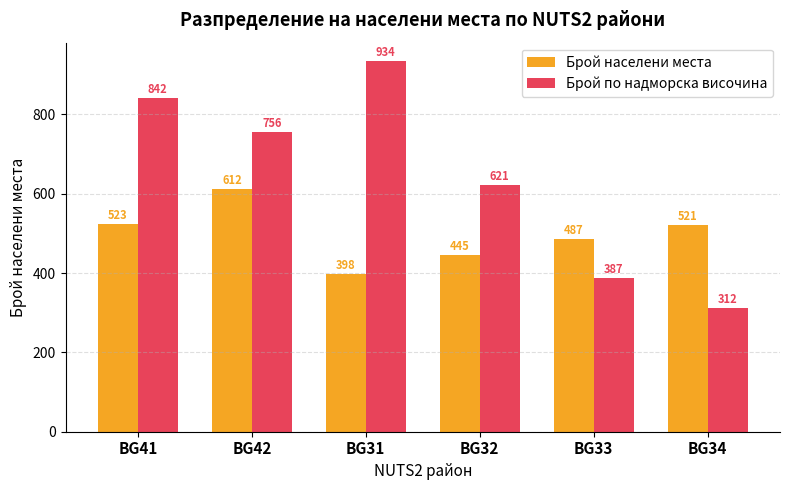

What is the sum of all Брой по надморска височина values?

3852